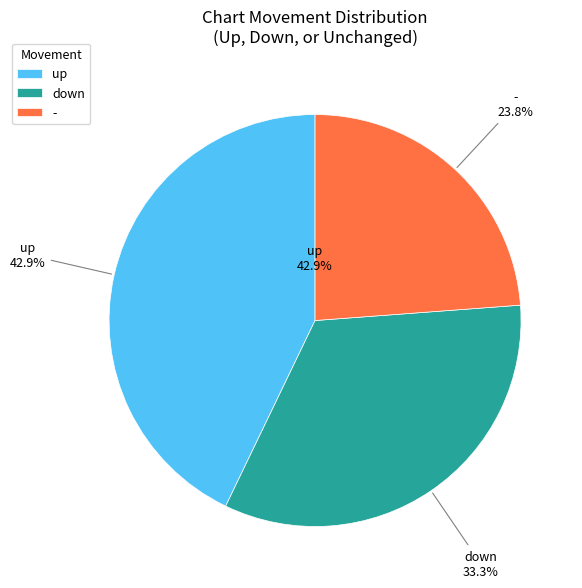

Is down the majority of the pie?

No